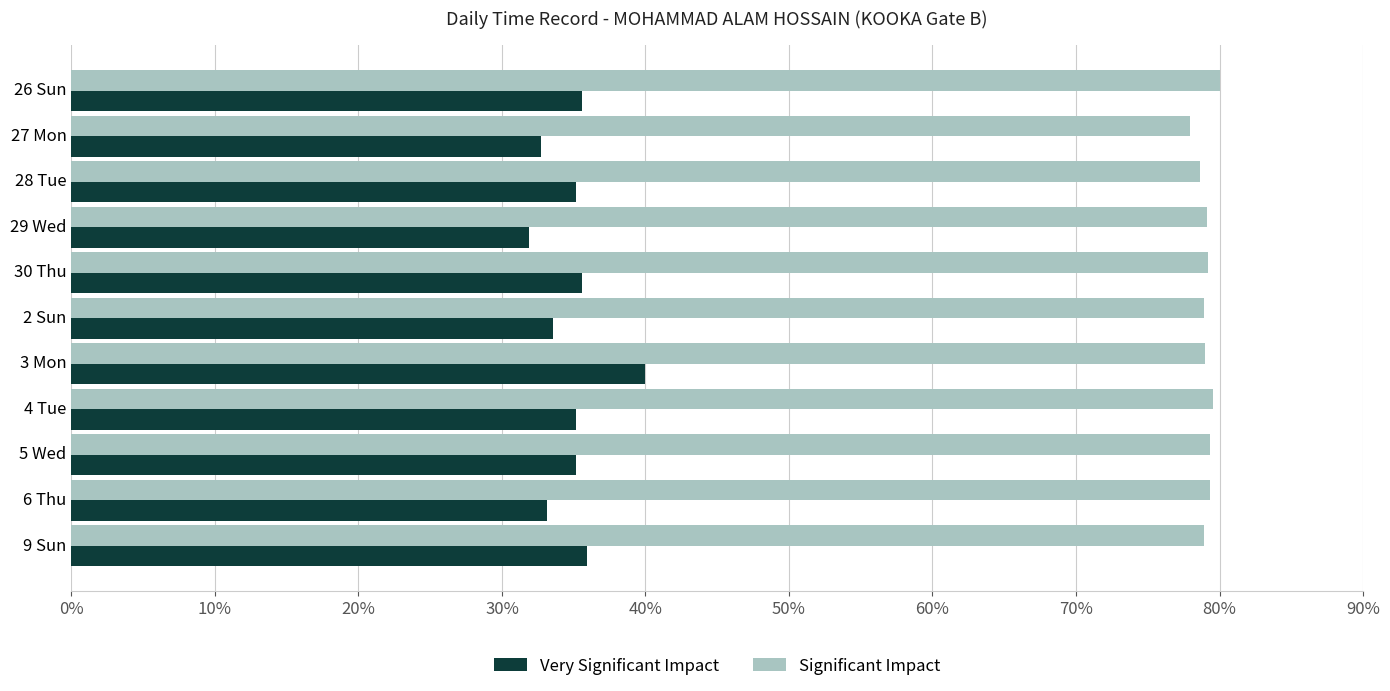

Which category has the lowest value across all series?

29 Wed